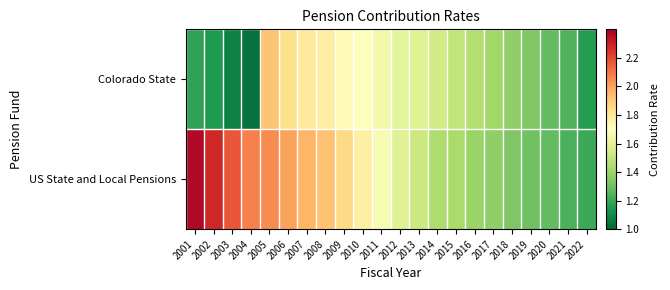

Which label corresponds to the smallest value in the chart?

2004